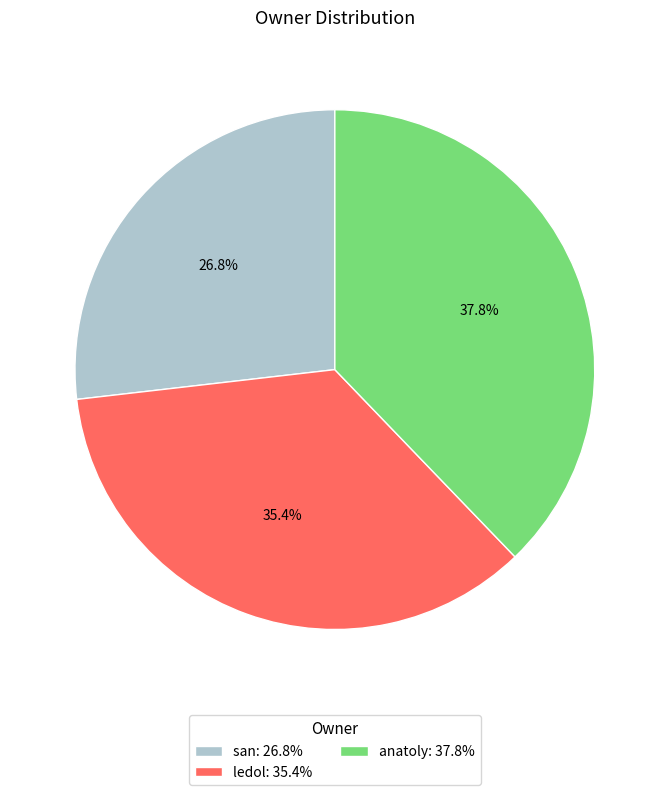

Approximately how many times larger is the value at san compared to anatoly?

0.7